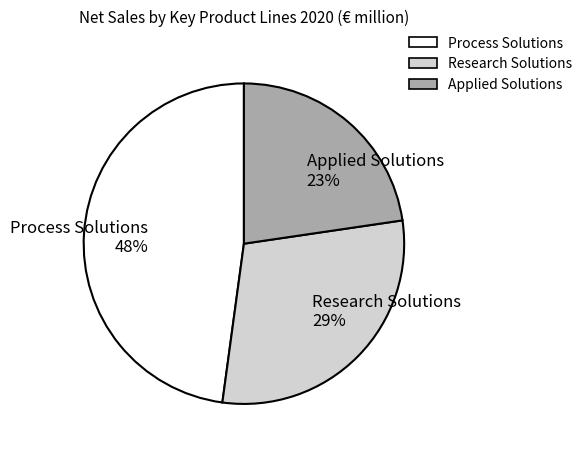

What is the ratio of the value at Applied Solutions to the value at Research Solutions?

0.8